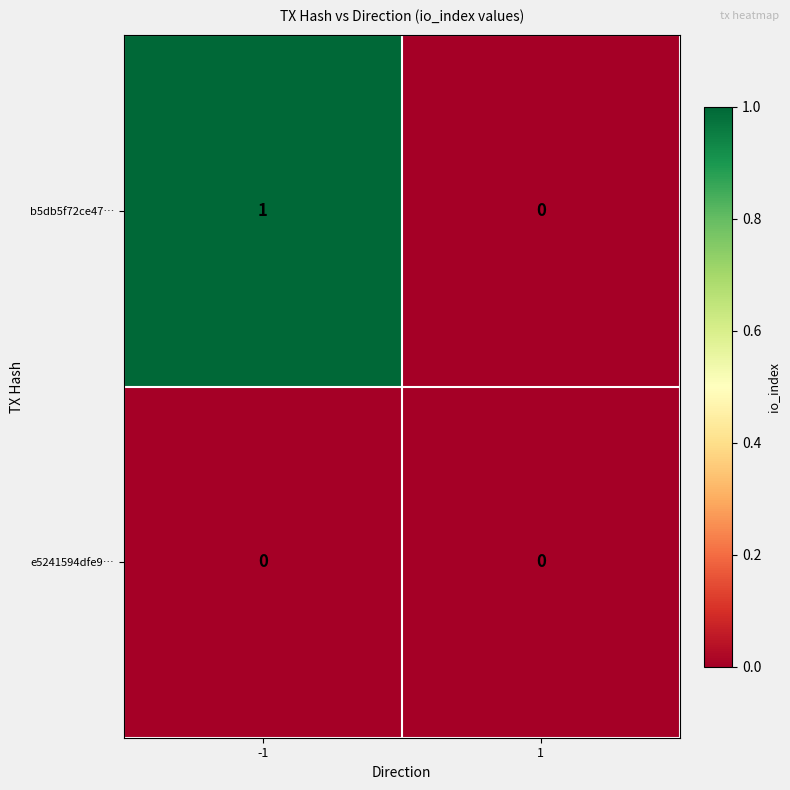

Rank the series by their maximum value, from lowest to highest.

e5241594dfe9…, b5db5f72ce47…